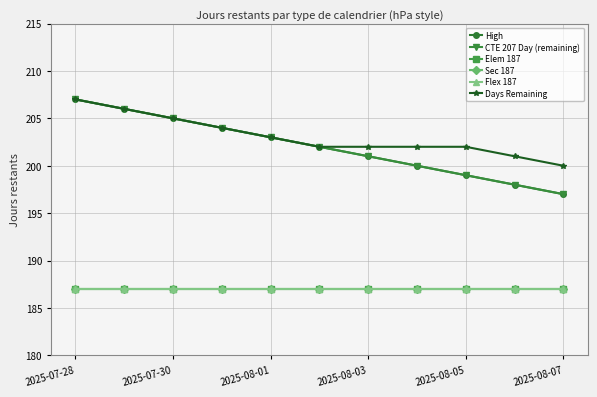

Is this an area chart (filled region under the line)?

No